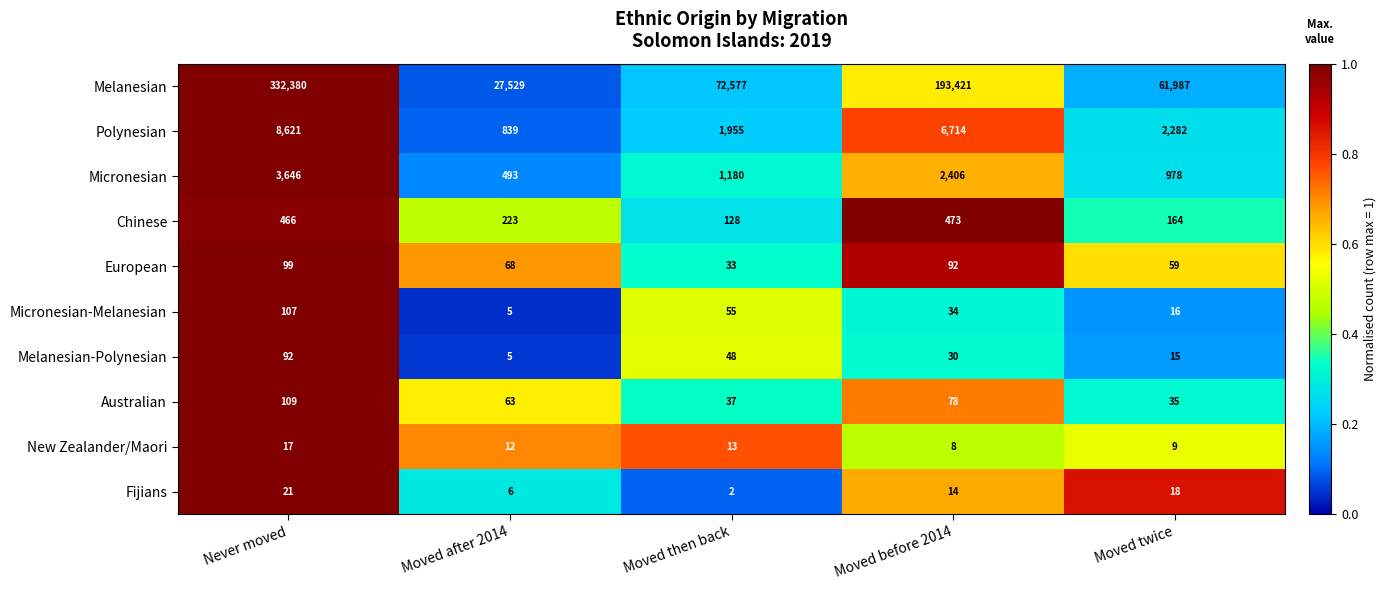

What is the difference between the maximum and minimum values in the Melanesian series?

304851